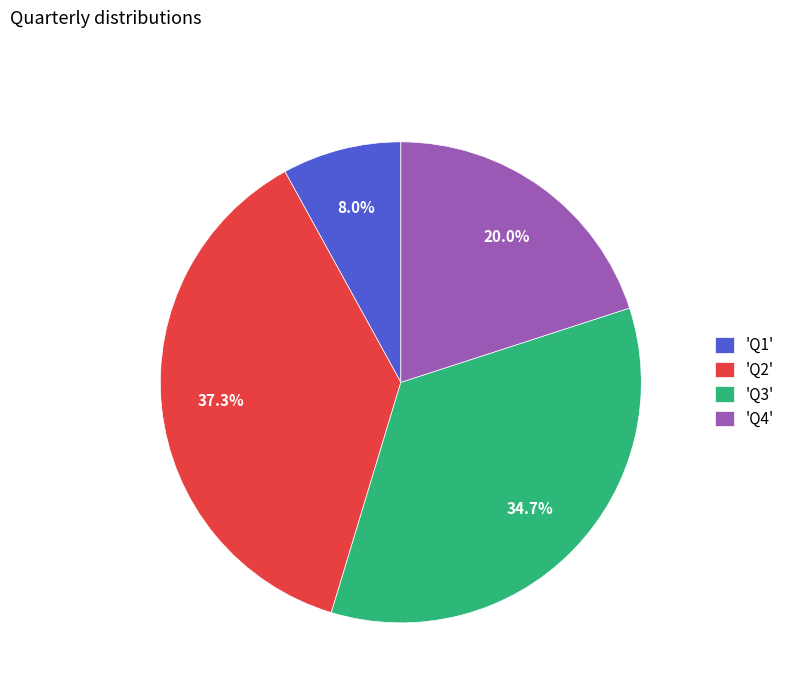

Which category has the smallest portion of the pie?

'Q1'